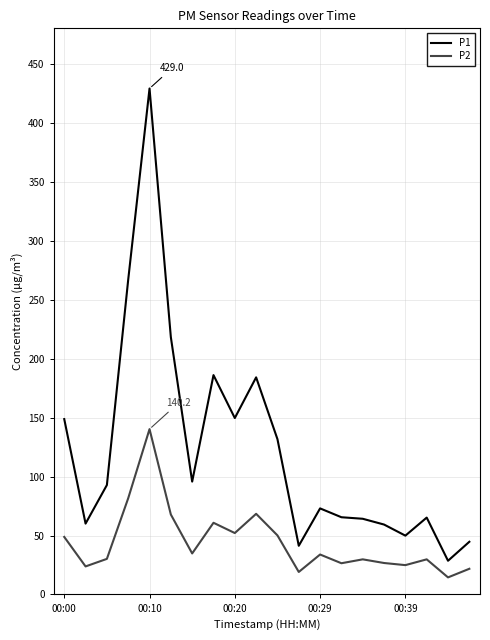

What is the highest value of the P2 series?

140.2